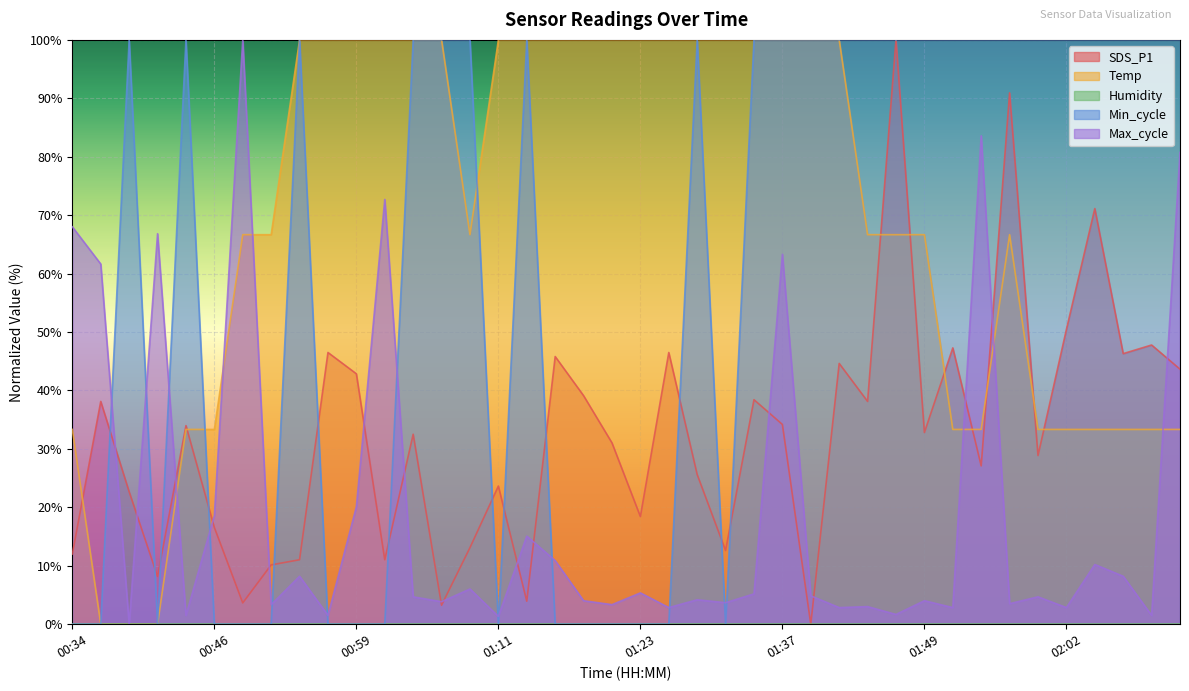

Which series has the largest total across all categories?

Temp